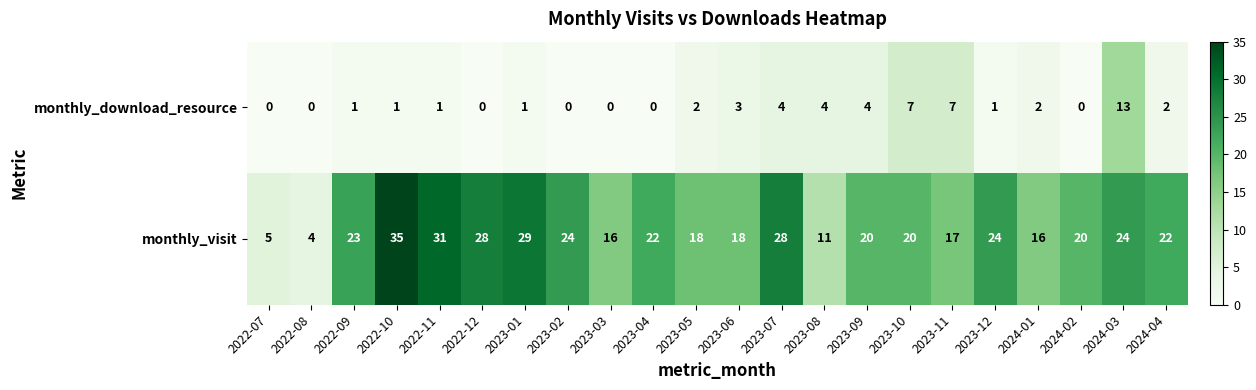

What is the average value of the monthly_visit series?

21